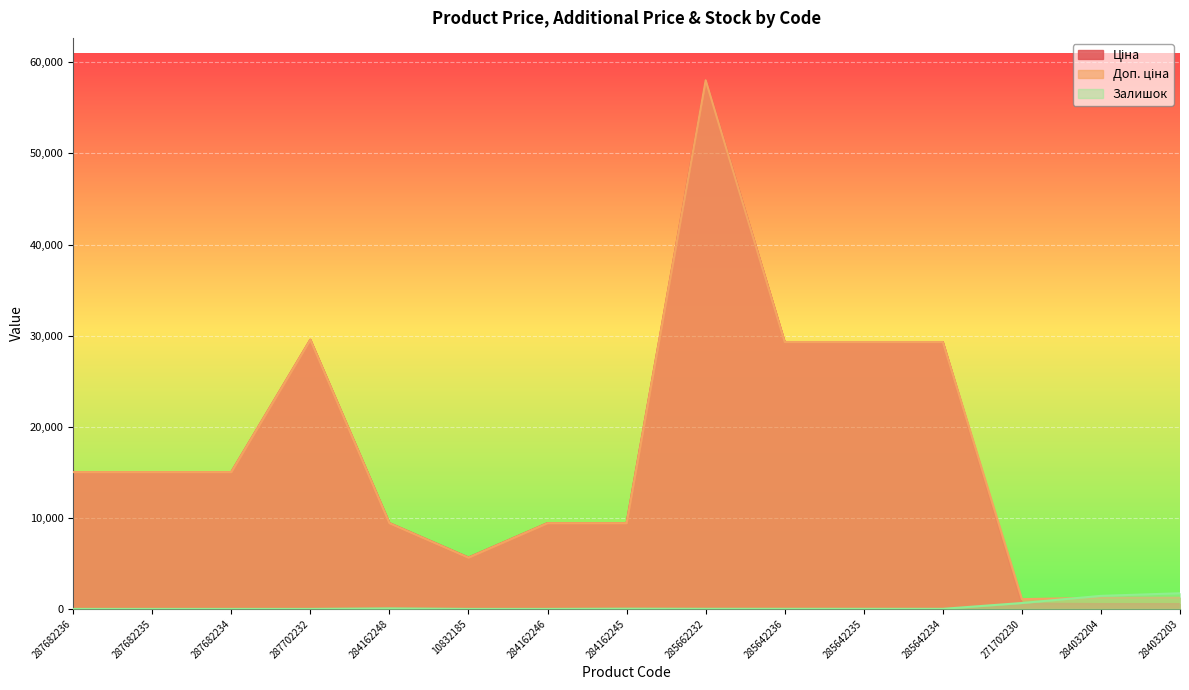

Reading right to left, transcribe all the data shown in this chart.

Ціна: 535.4	535.4	586.0	29294.9	29294.9	29294.9	58037.0	9416.9	9416.9	5636.0	9416.9	29548.9	15019.2	15019.2	15019.2
Доп. ціна: 1227.2	1227.2	1074.5	29294.9	29294.9	29294.9	58037.0	9416.9	9416.9	5636.0	9416.9	29548.9	15019.2	15019.2	15019.2
Залишок: 1721.0	1432.0	649.0	8.0	11.0	12.0	13.0	27.0	0.0	0.0	59.0	0.0	0.0	0.0	0.0